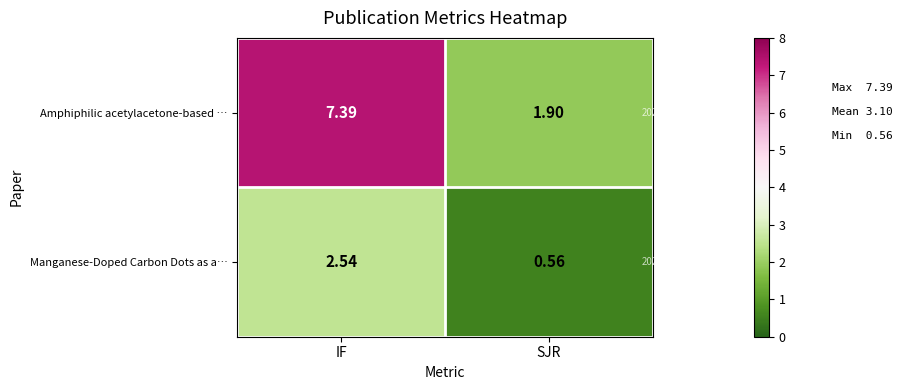

Which label corresponds to the largest value in the chart?

IF